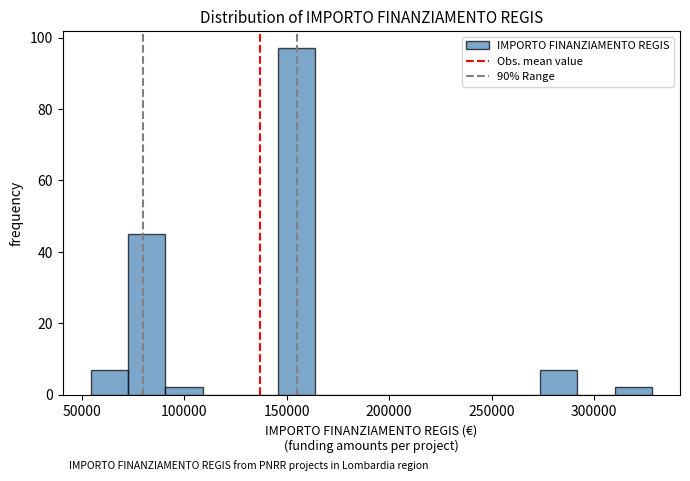

Around what value on the x-axis is the tallest bar? Give the approximate position of its centre, as read against the axis.

155000